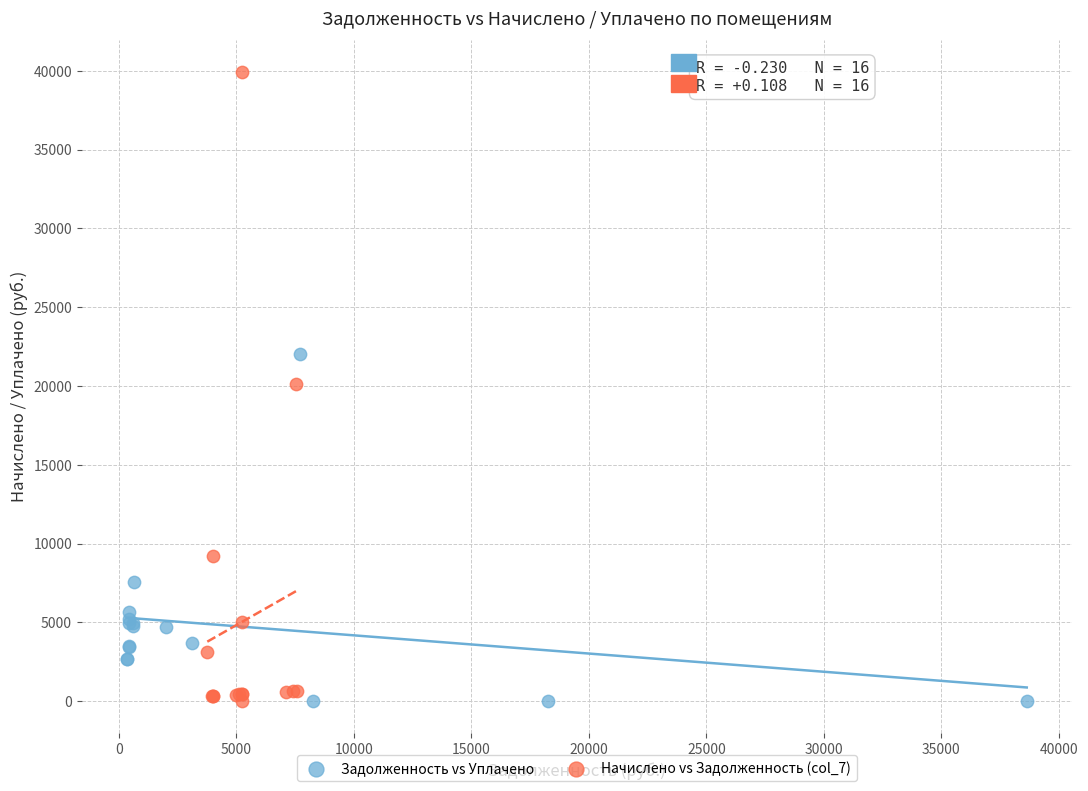

Which series has the largest Y range (max minus min)?

Начислено vs Задолженность (col_7)